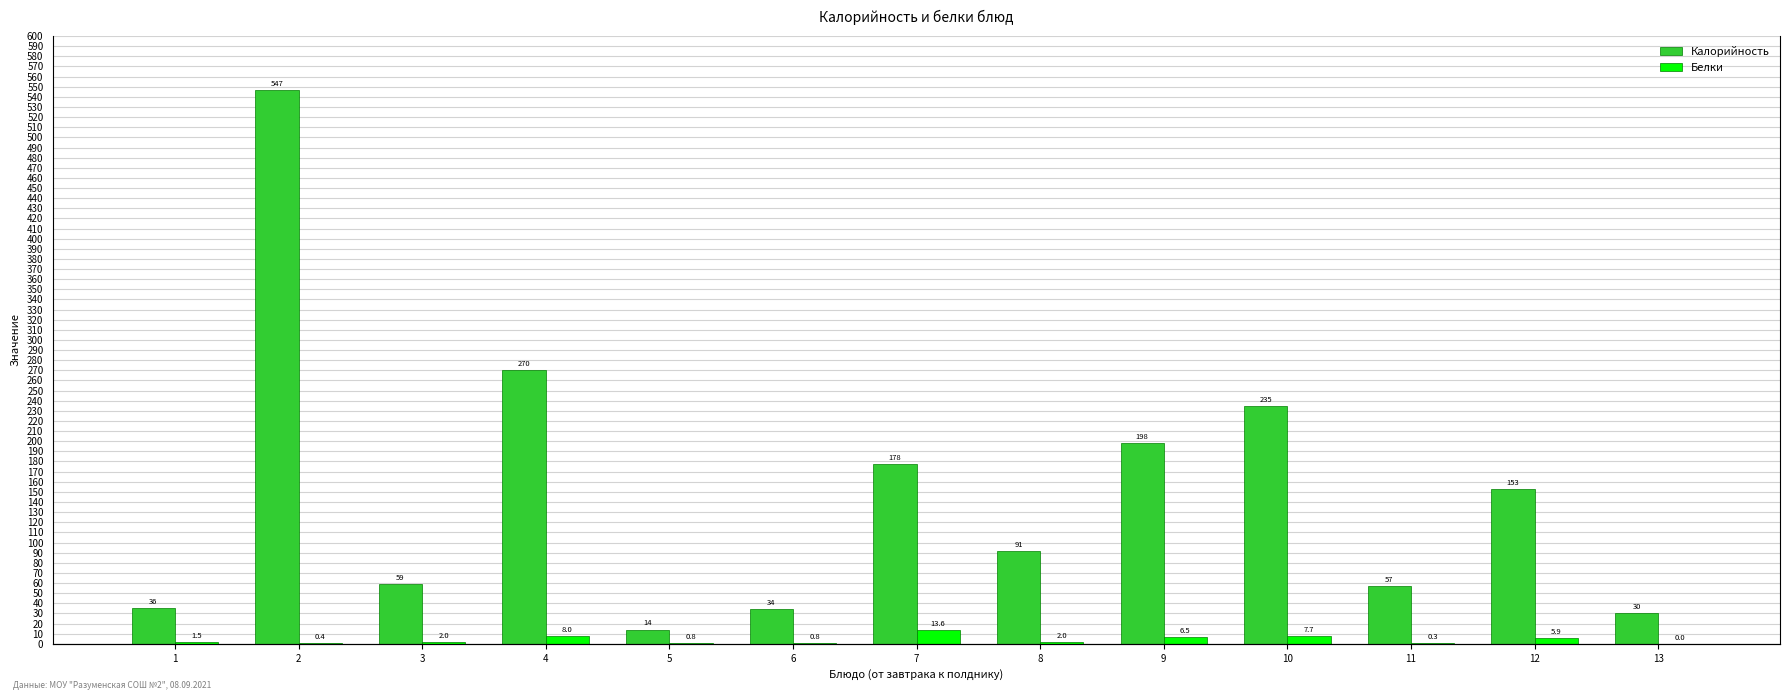

What are all the series names shown in the legend?

Калорийность, Белки